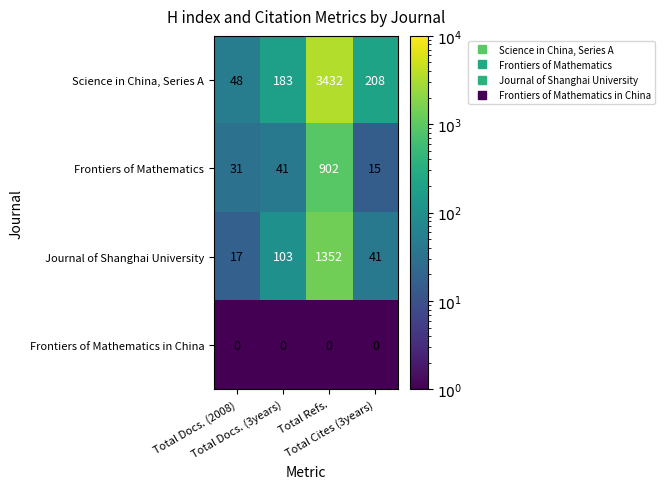

Which series has the widest spread of values?

Science in China, Series A